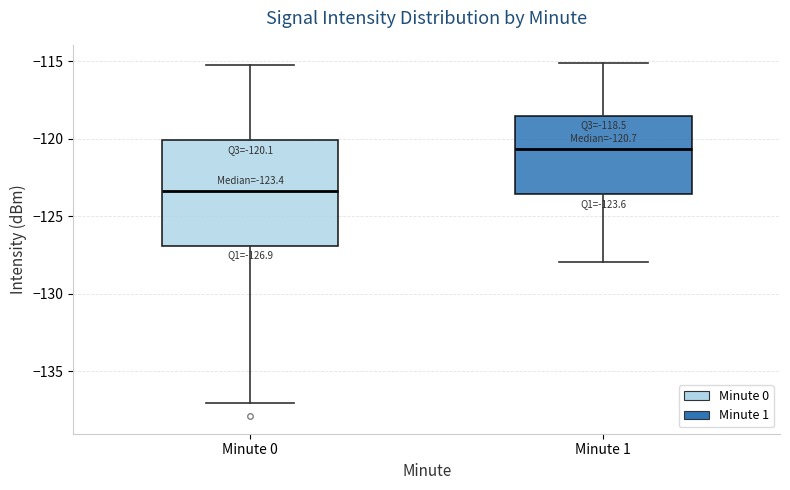

Comparing the boxes themselves (not the whiskers), which one is the tallest?

Minute 0